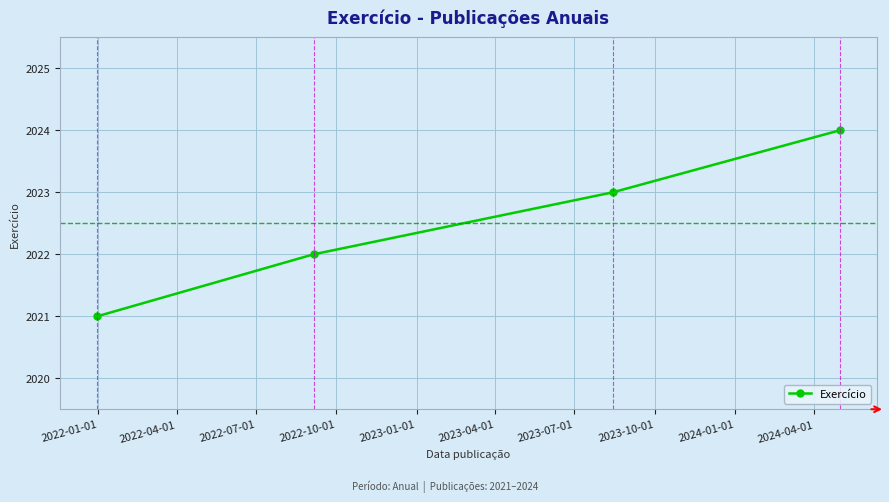

How many distinct data groups are displayed?

1